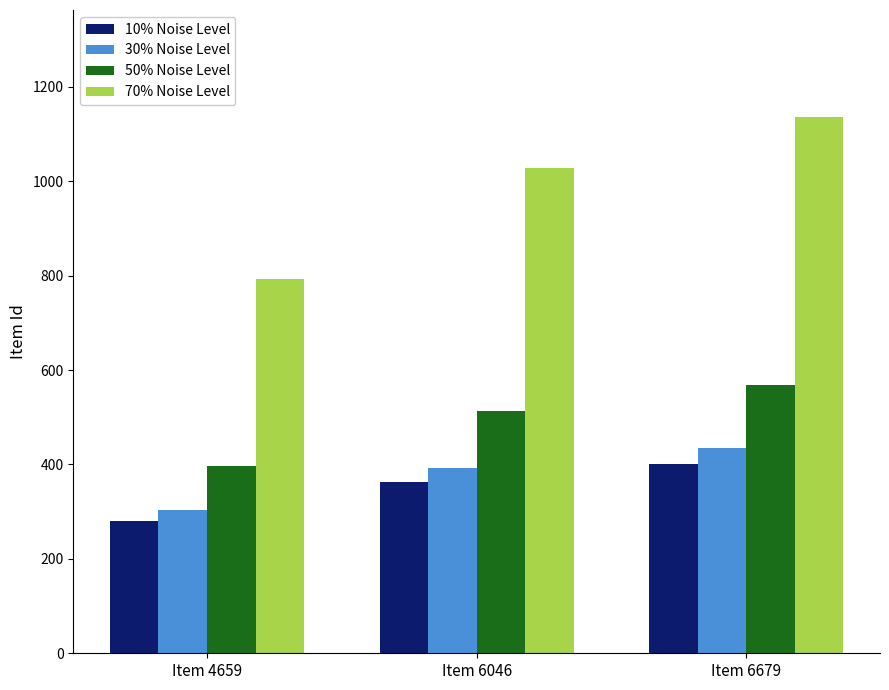

Is it true that 30% Noise Level equals 219.9 at Item 6046?

False